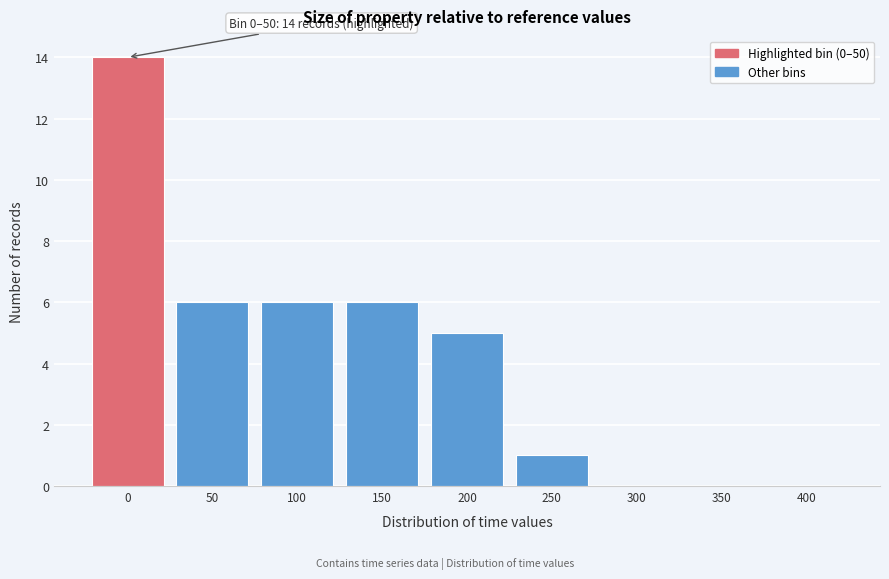

What is the sum of the values at 250 and 100?

7